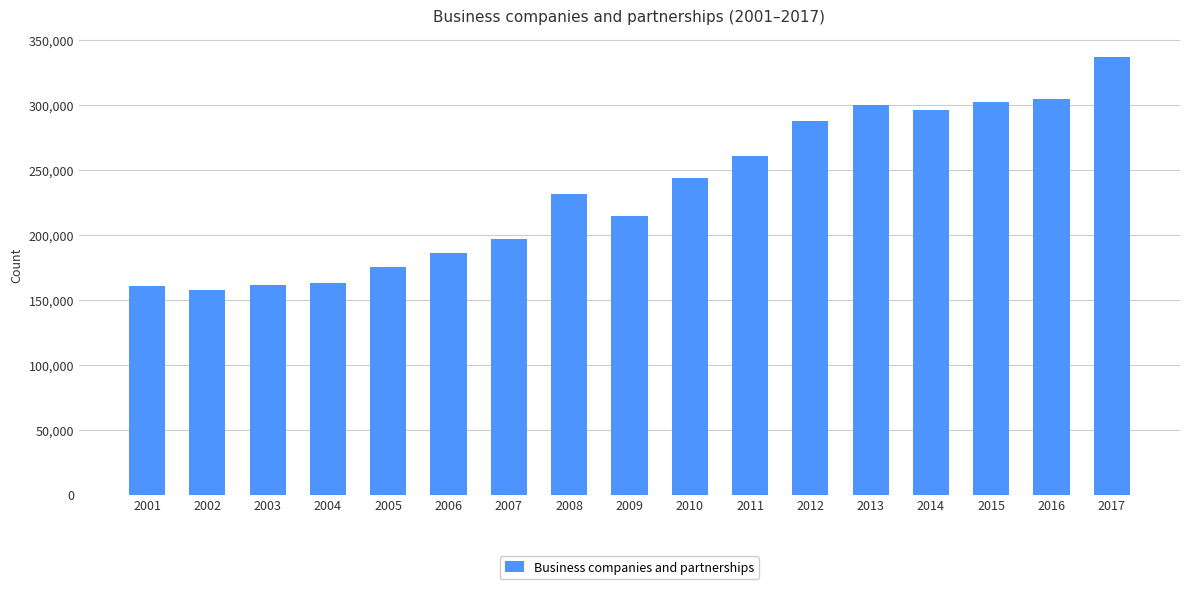

How many bars are there in total?

17